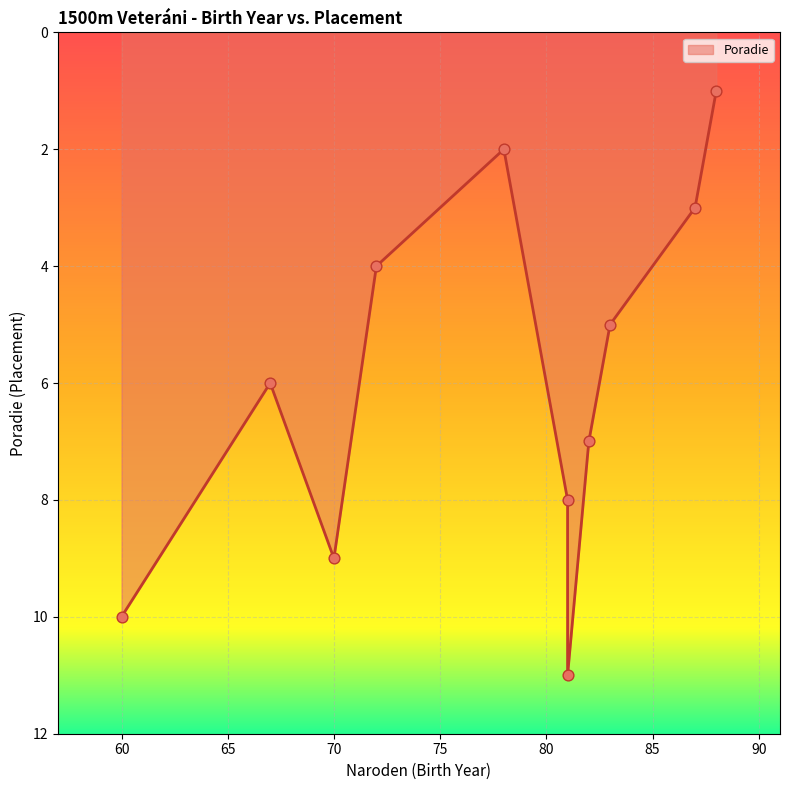

Which has a higher value, 83 or 88?

83